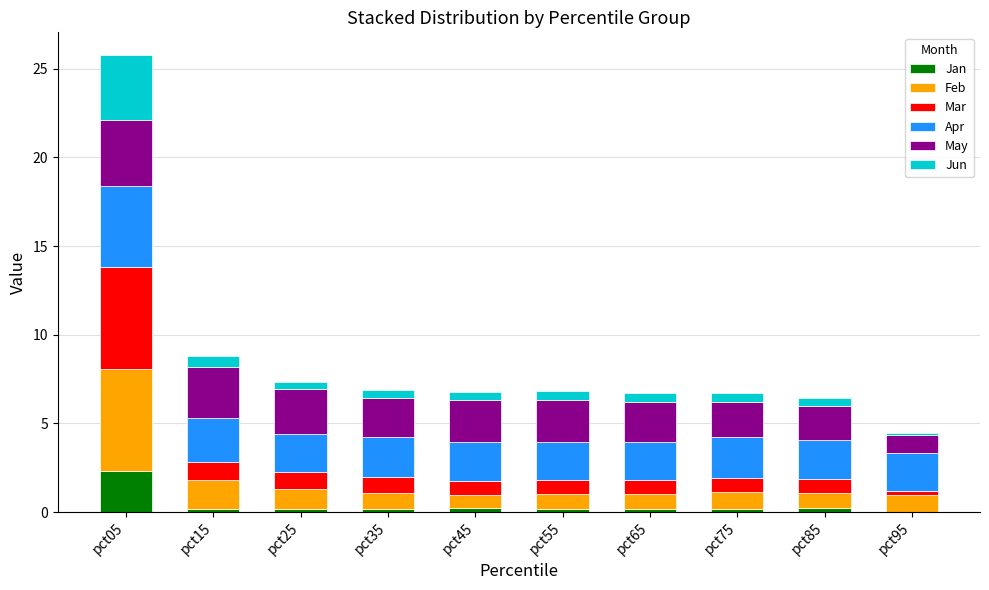

What is the highest value of the Jan series?

2.3